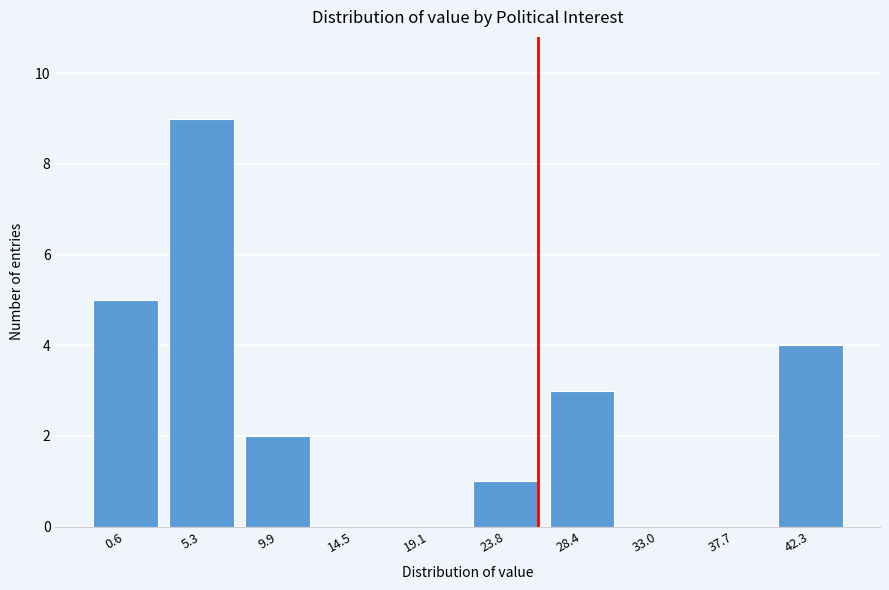

Reading right to left, list all the values displayed in this chart.

42.3=4	37.7=0	33.0=0	28.4=3	23.8=1	19.1=0	14.5=0	9.9=2	5.3=9	0.6=5